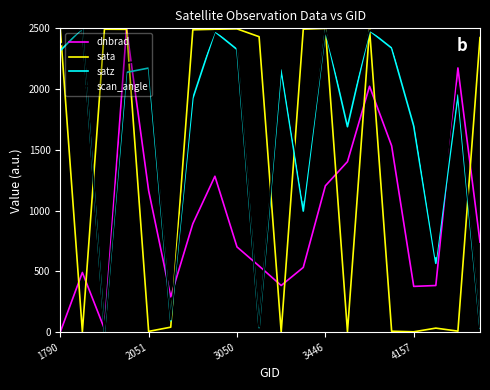

True or false: dnbrad and scan_angle intersect in this chart.

True